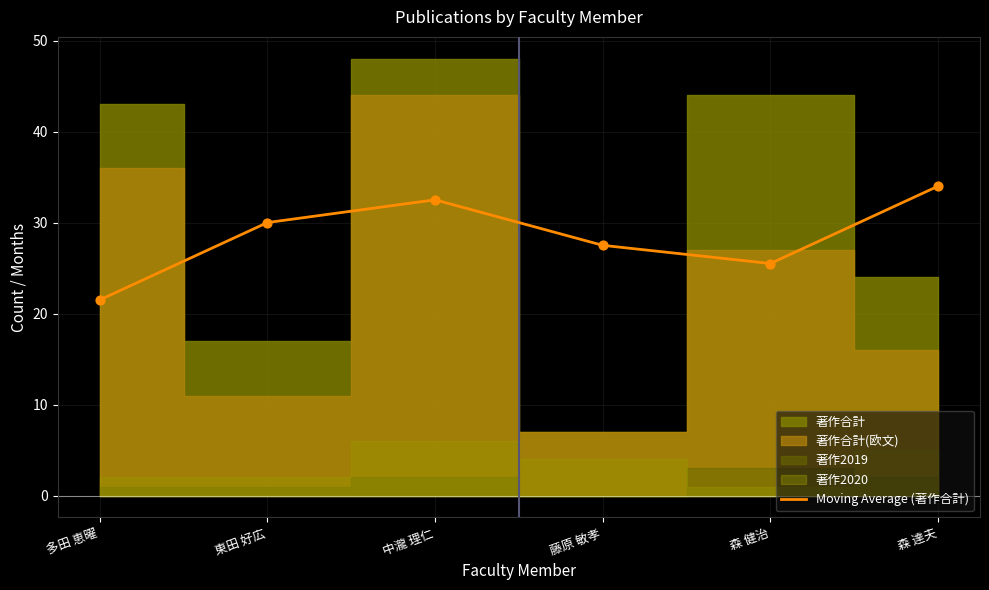

What is the change in value from 多田 恵曜 to 森 健治?

+4.0